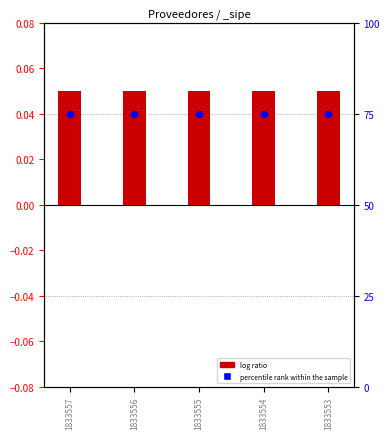

Which series has the largest total across all categories?

percentile rank within the sample